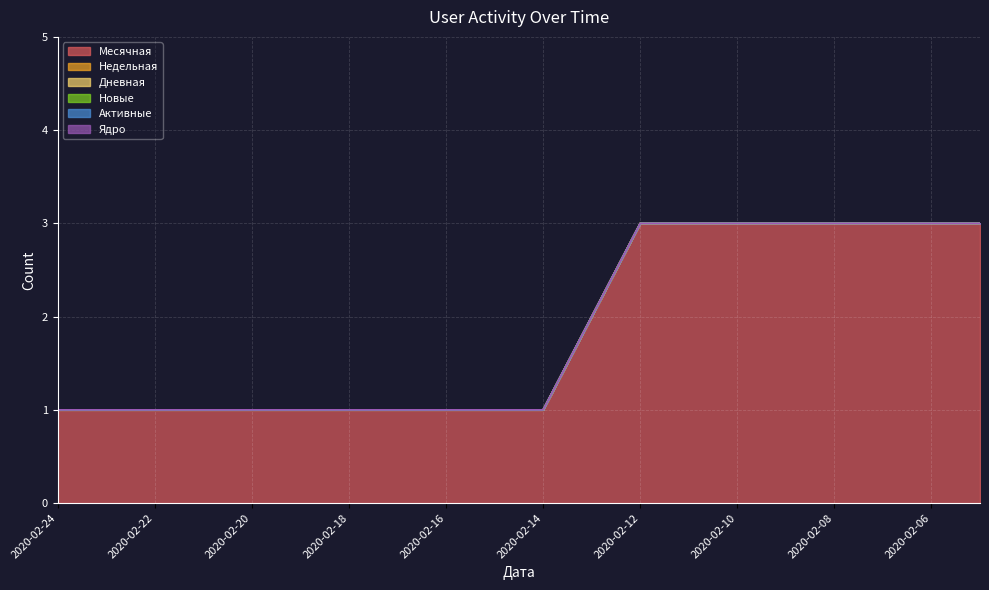

How many lines are shown in the chart?

6